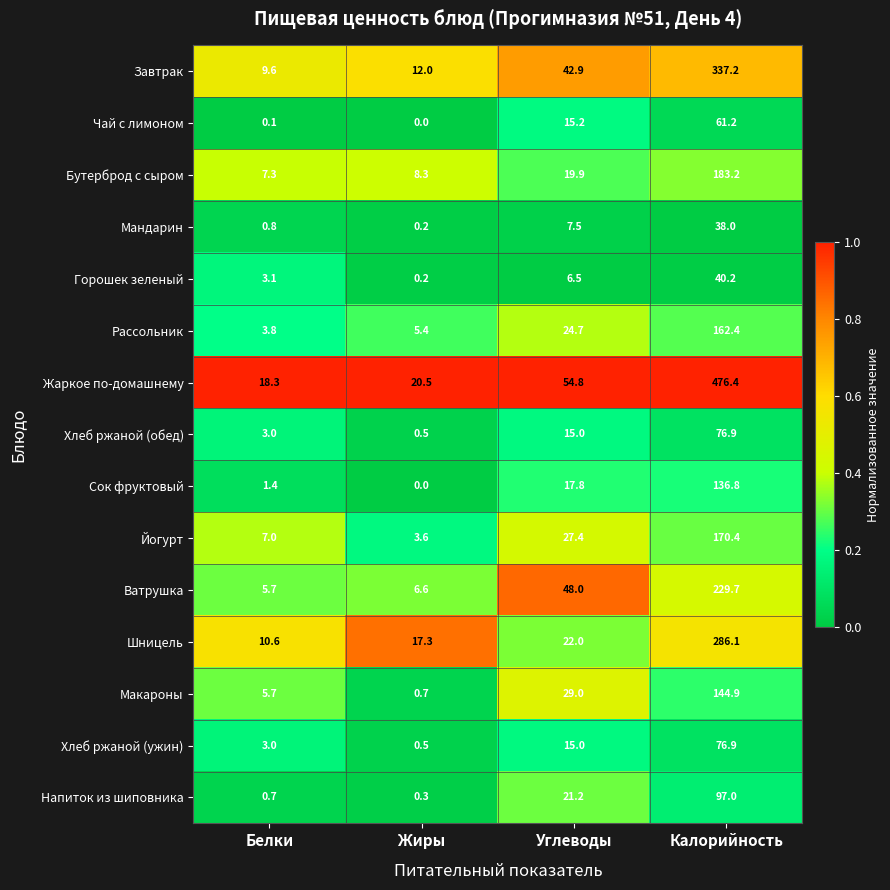

List the labels in order of Напиток из шиповника value, largest first.

Калорийность, Углеводы, Белки, Жиры